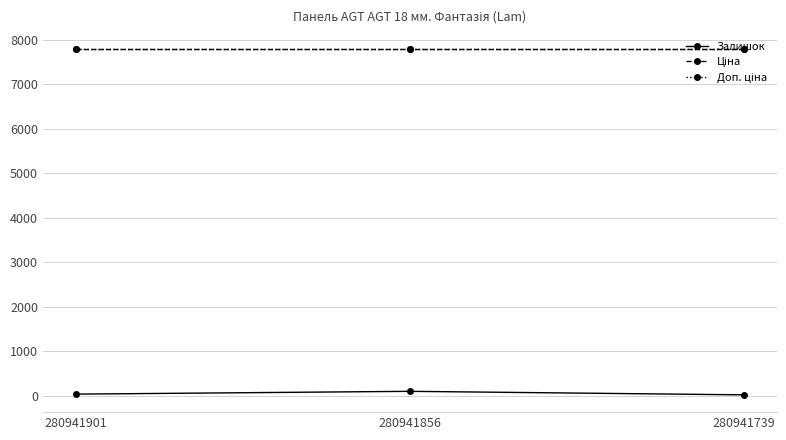

Which series has the largest total across all categories?

Ціна